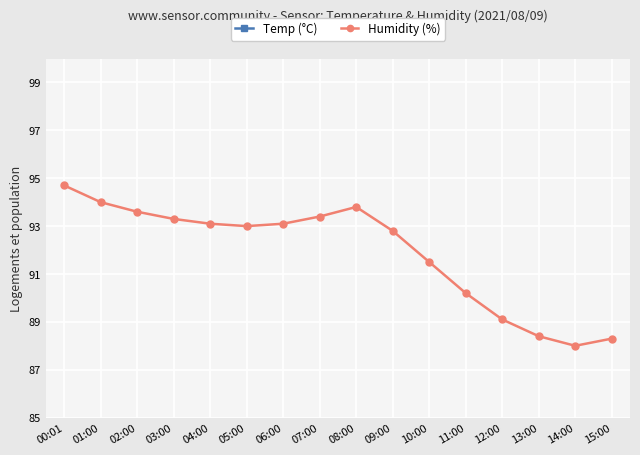

Reading left to right, extract all data points from this chart.

Humidity (%): 94.7	94.0	93.6	93.3	93.1	93.0	93.1	93.4	93.8	92.8	91.5	90.2	89.1	88.4	88.0	88.3
Temp (°C): 27.9	27.5	27.1	26.8	26.5	26.3	26.2	26.4	27.0	27.6	28.2	28.8	29.3	29.6	29.7	29.5